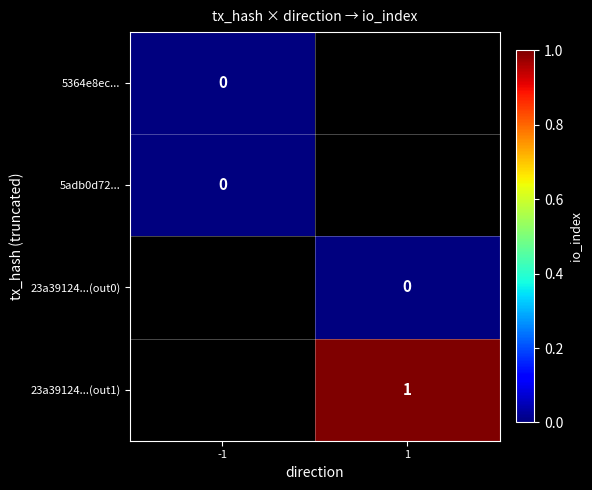

List the series in order of their overall mean, lowest first.

5364e8ec..., 5adb0d72..., 23a39124...(out0), 23a39124...(out1)